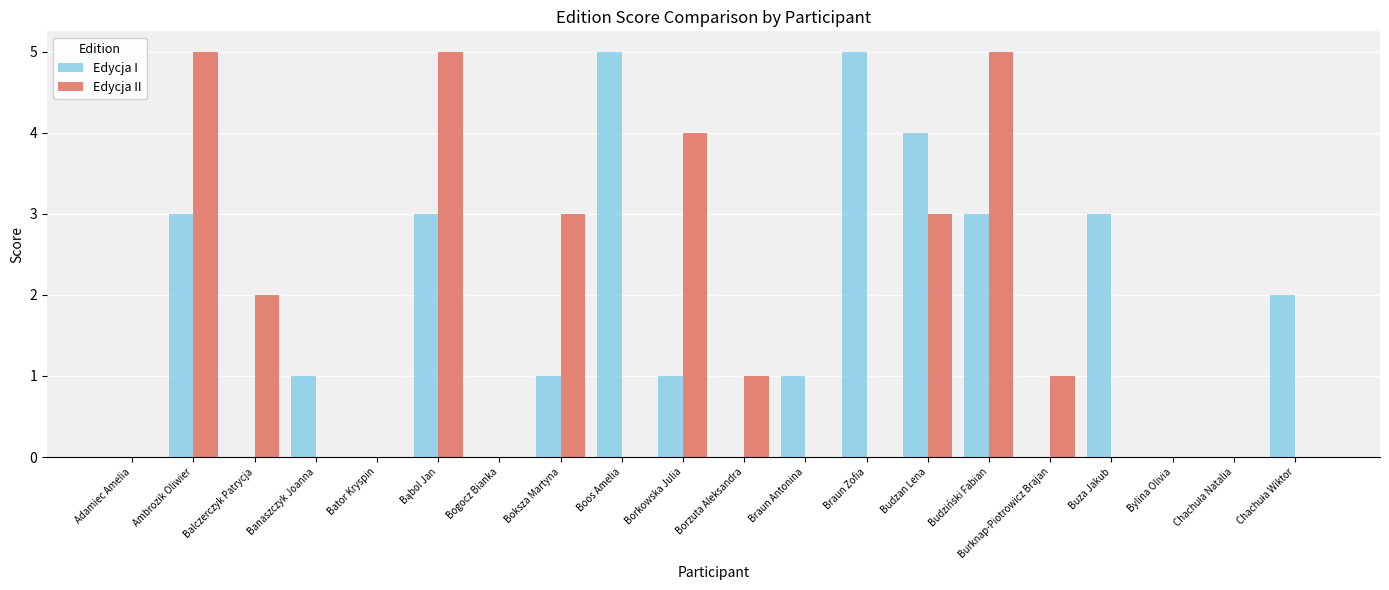

What are all the series names shown in the legend?

Edycja I, Edycja II